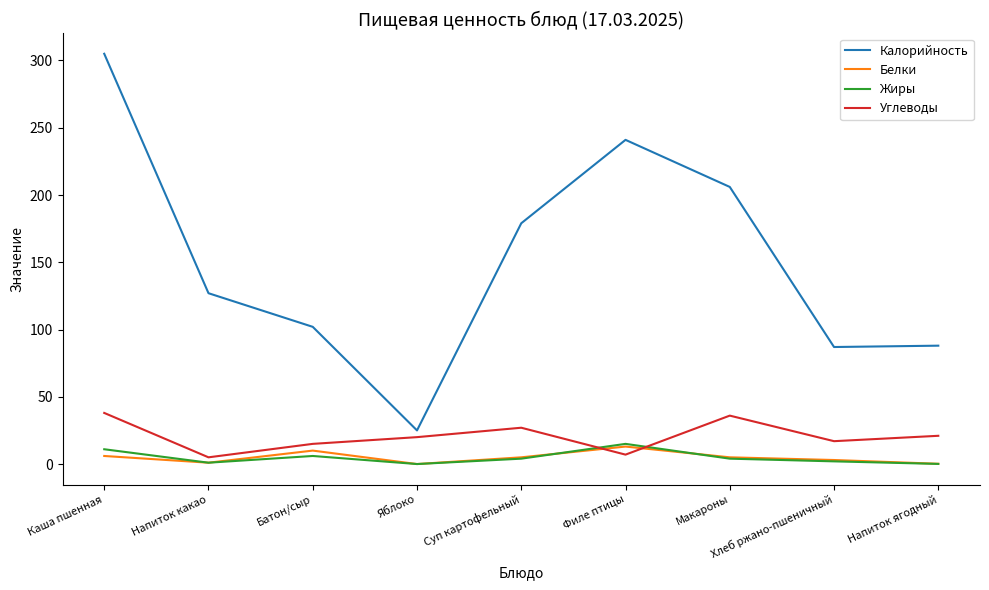

At how many categories does at least one series exceed 214?

2